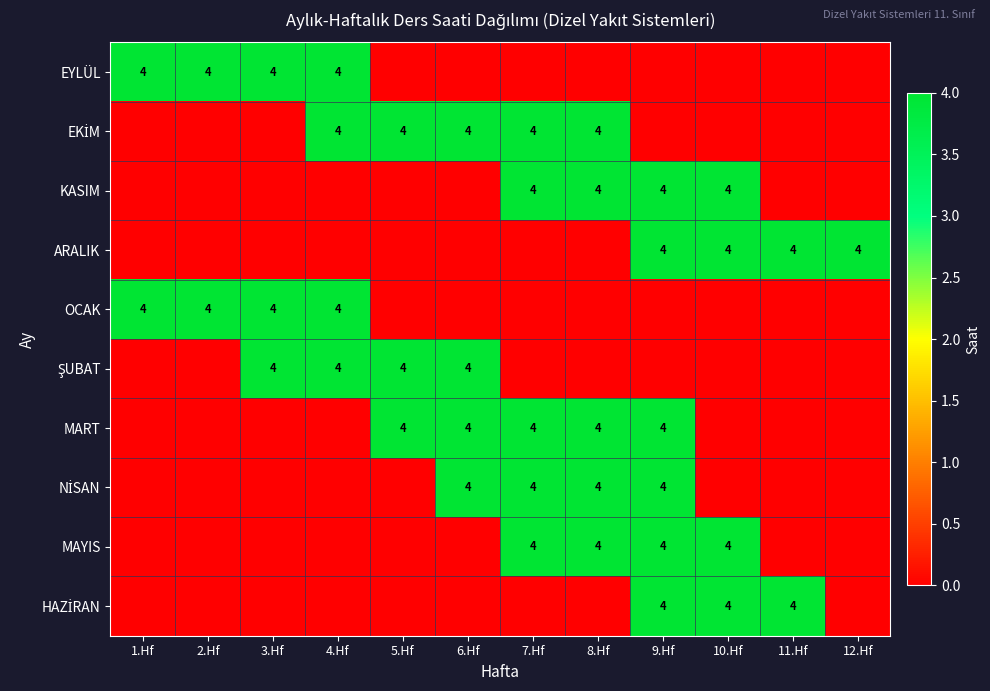

How many HAZİRAN values are between 0 and 4?

12